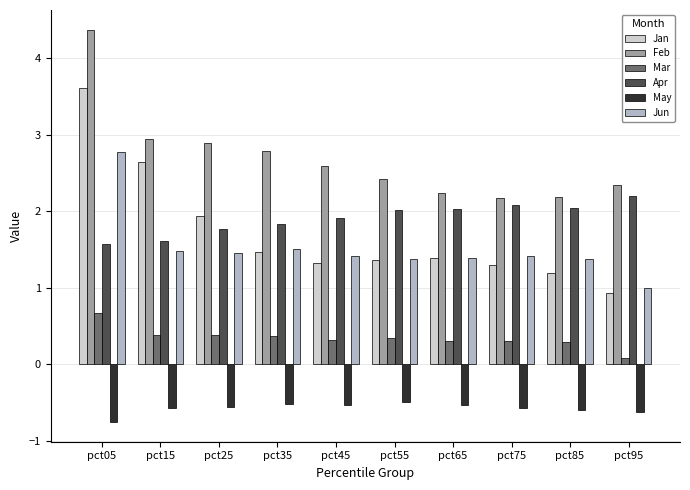

List the series in order of their peak value, highest first.

Feb, Jan, Jun, Apr, Mar, May